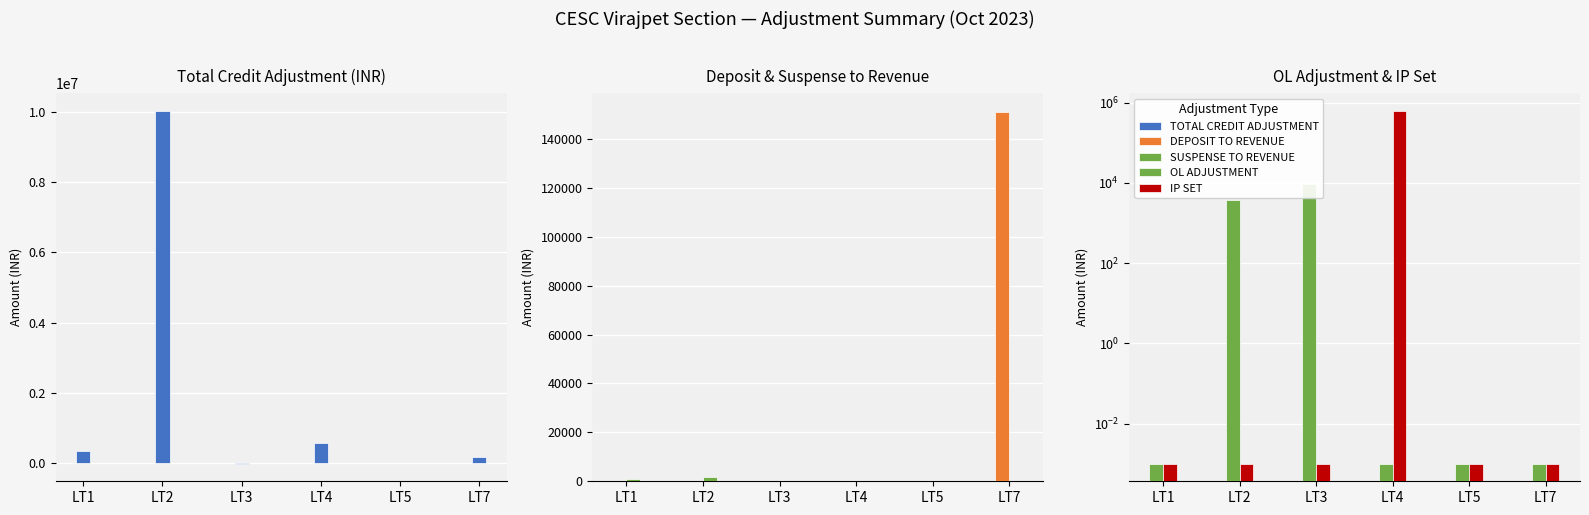

What are all the series names shown in the legend?

TOTAL CREDIT ADJUSTMENT, DEPOSIT TO REVENUE, SUSPENSE TO REVENUE, OL ADJUSTMENT, IP SET